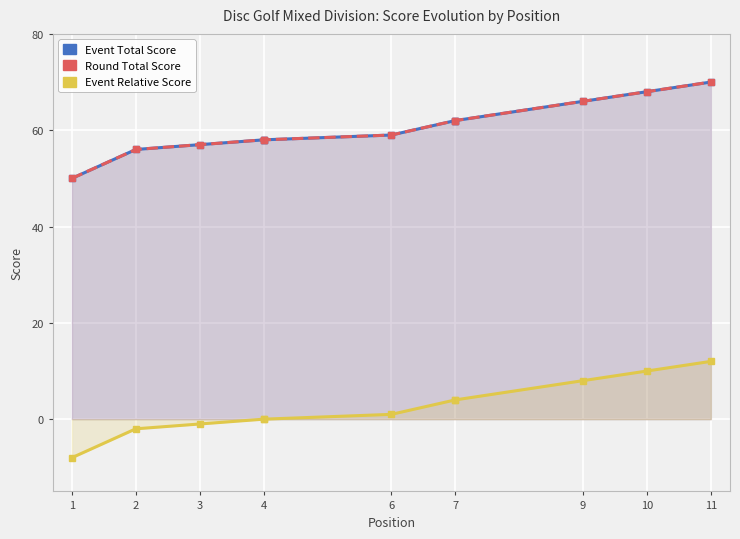

Is it true that event_total_score equals 120 at 10?

False